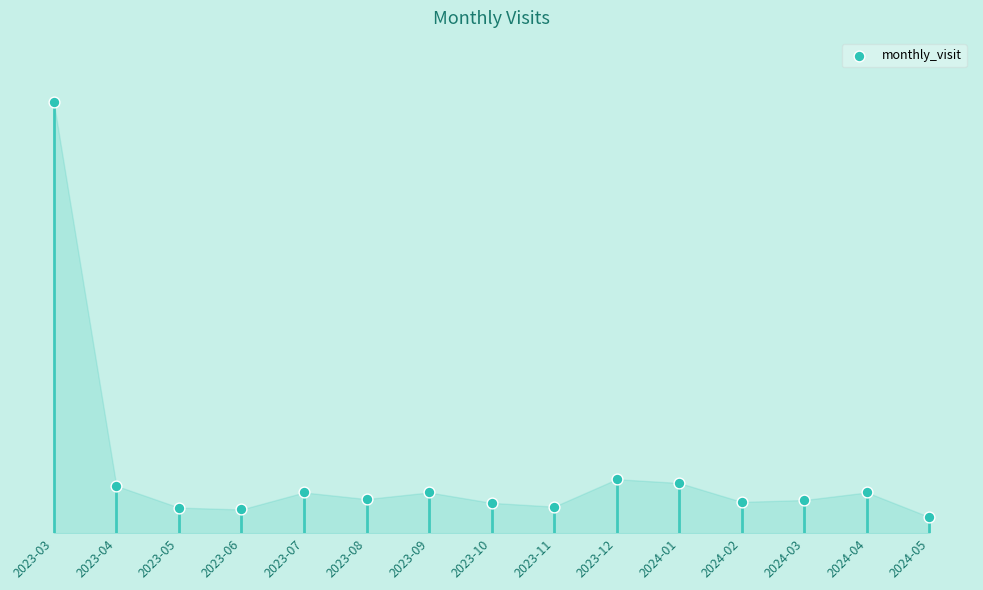

What is the ratio of the value at 2023-11 to the value at 2023-05?

1.0